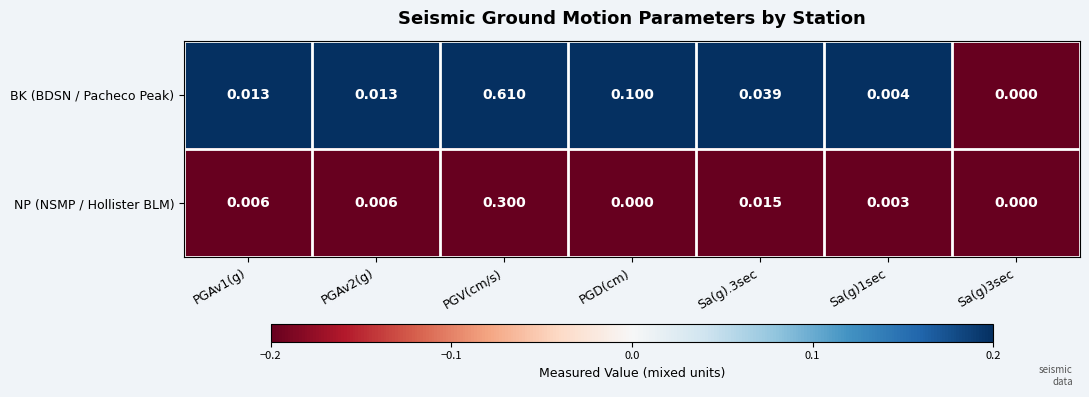

Rank the series at Sa(g).3sec from lowest to highest value.

NP (NSMP / Hollister BLM), BK (BDSN / Pacheco Peak)